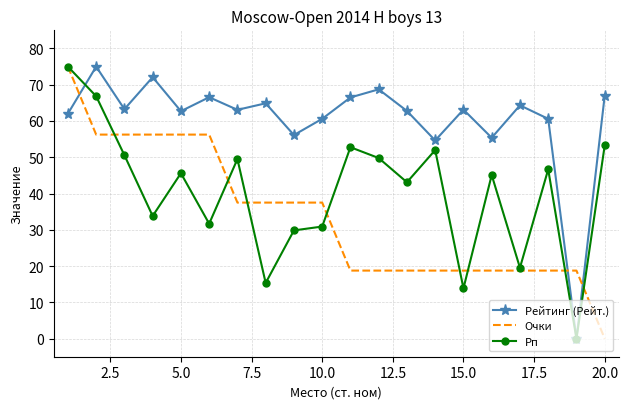

How many values in Очки are above zero?

19